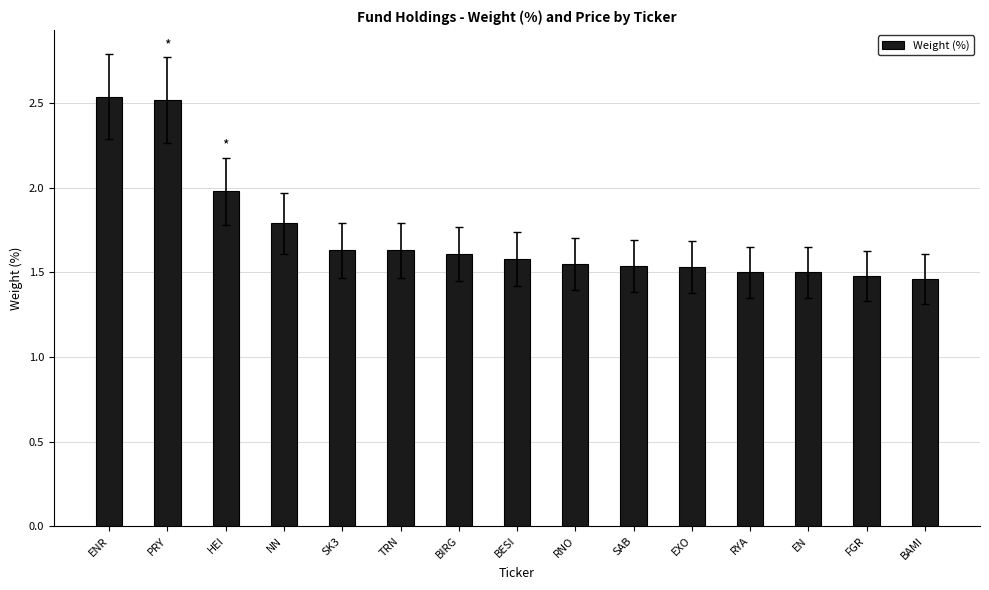

What is the change in value from HEI to BESI?

-0.4